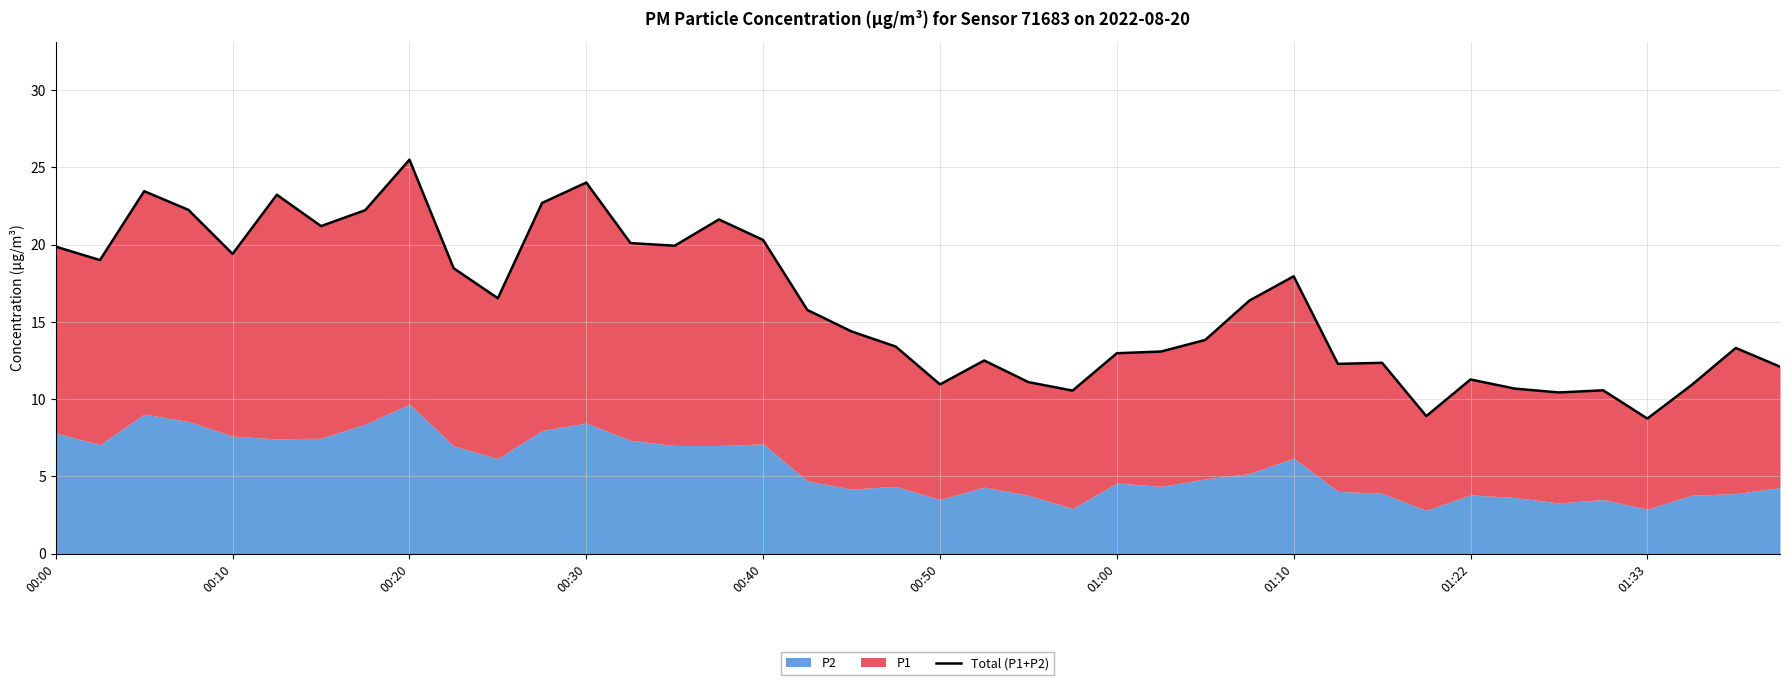

What is the minimum value shown in the chart?

8.7